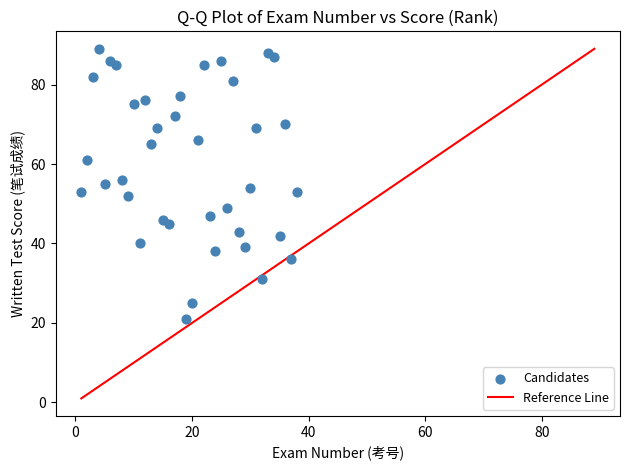

What is the range of X values (max minus min)?

37